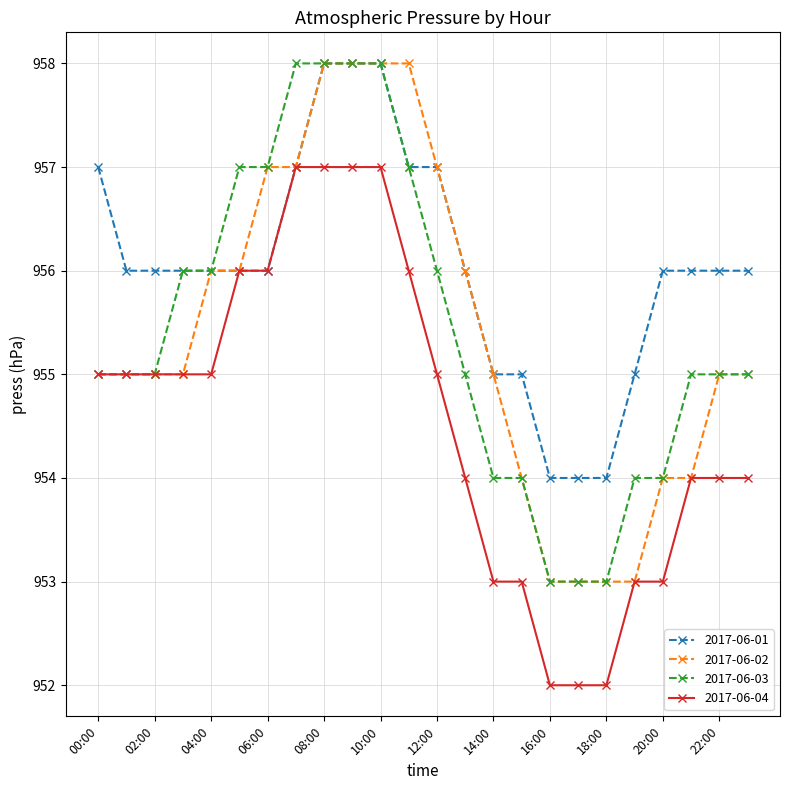

What is the highest value of the 2017-06-01 series?

958